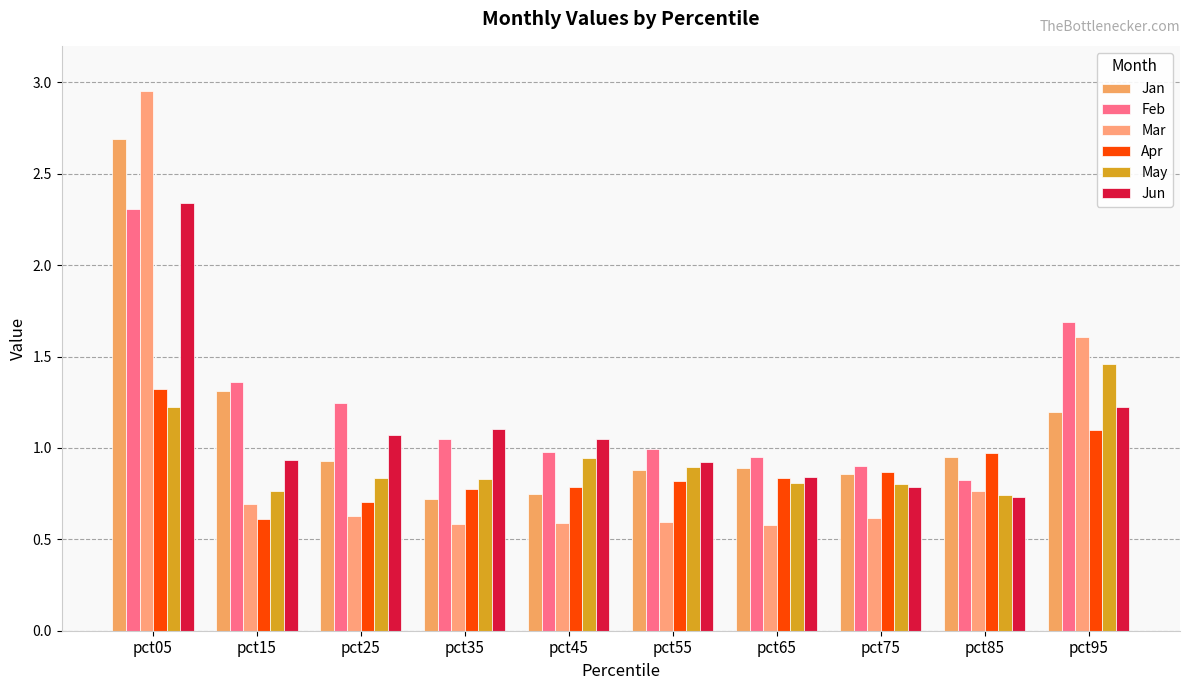

Is it true that Mar equals 0.4 at pct85?

False